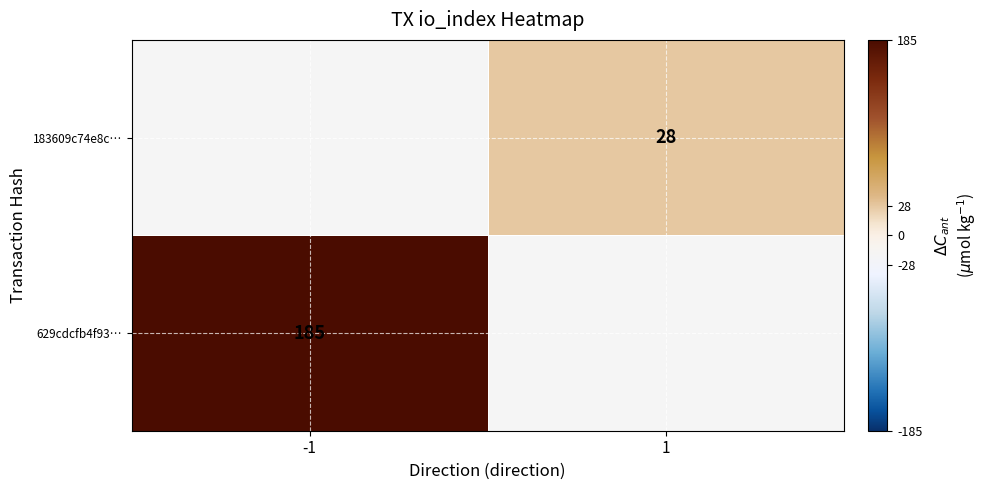

True or false: 183609c74e8c… has a value of 11 at 1.

False